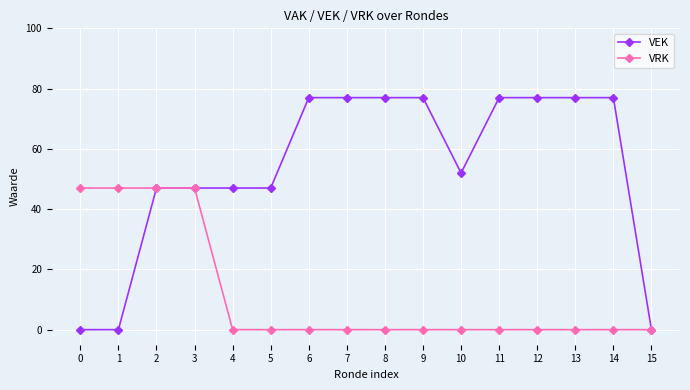

Which series has the largest range (max minus min)?

VEK